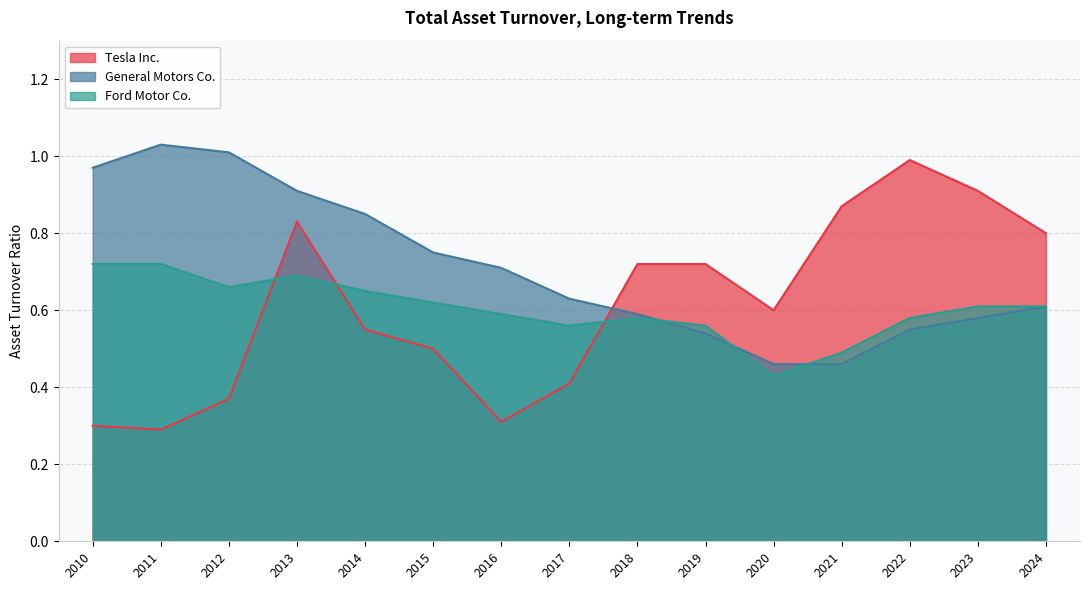

What is the maximum value for Ford Motor Co.?

0.7